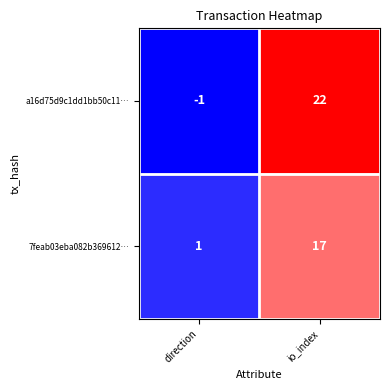

Which label corresponds to the smallest value in the chart?

direction